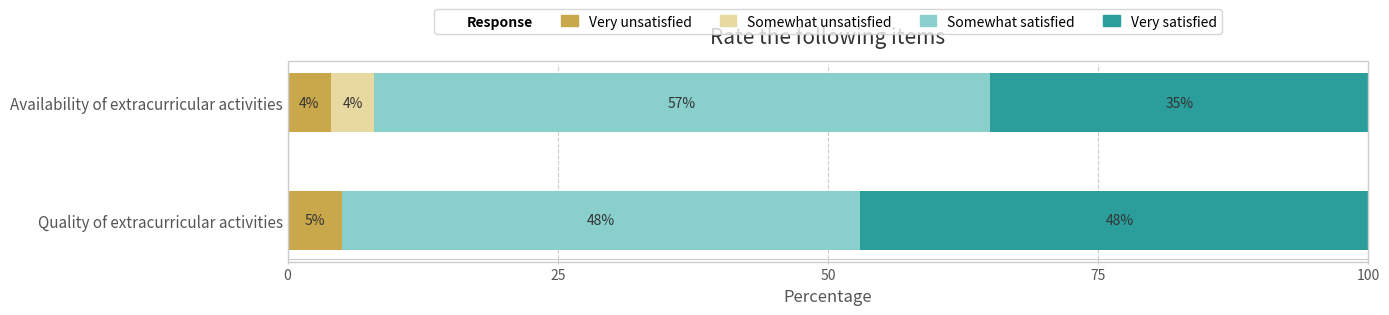

Count the number of data series in this chart.

4